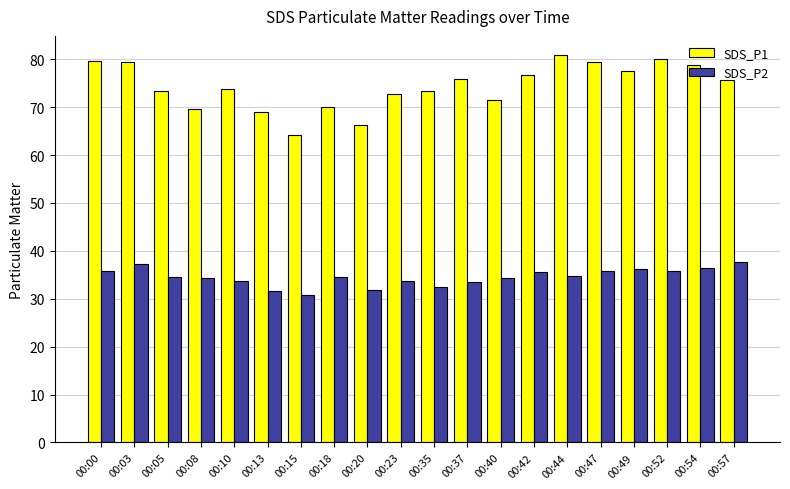

List the series in order of their overall mean, lowest first.

SDS_P2, SDS_P1